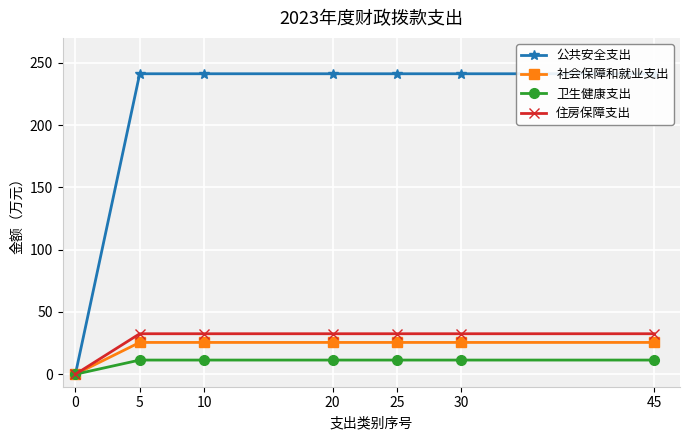

At which label does 卫生健康支出 first exceed 11?

5